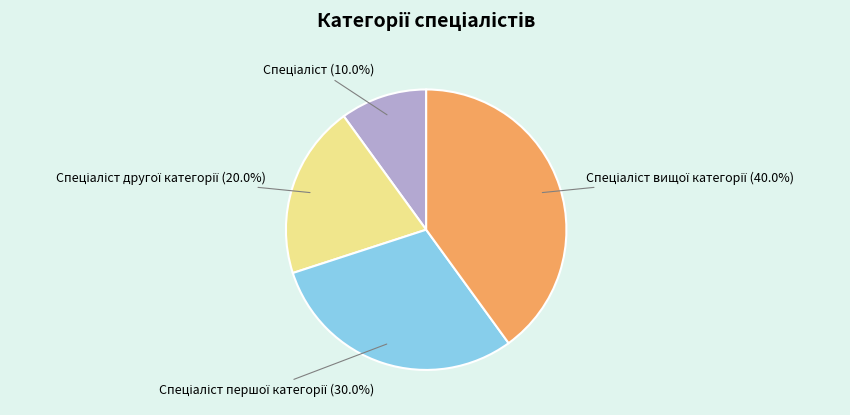

To the nearest percent, what is the difference between the largest and smallest slice percentages?

30%